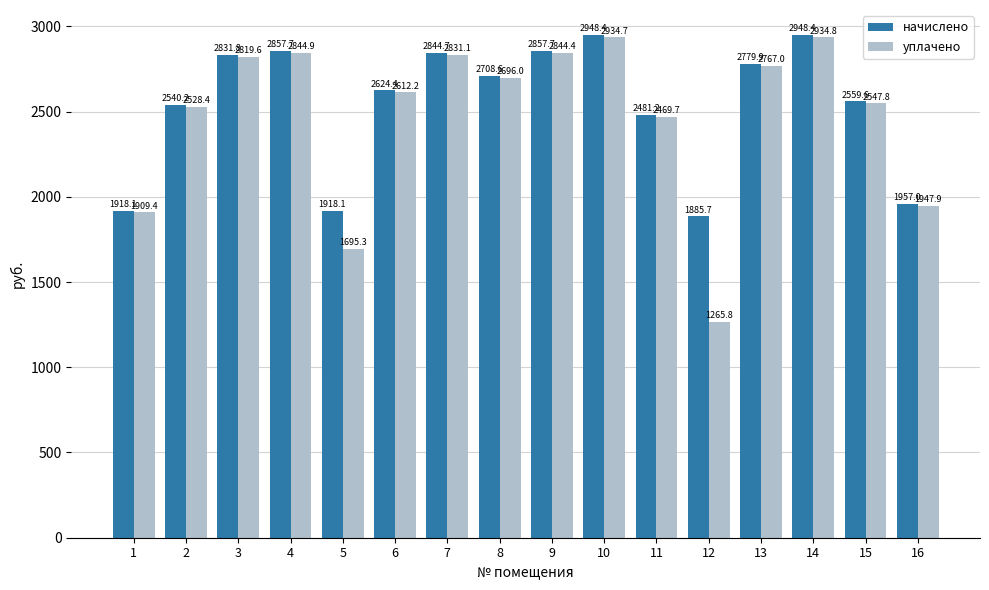

Which series has the largest total across all categories?

начислено